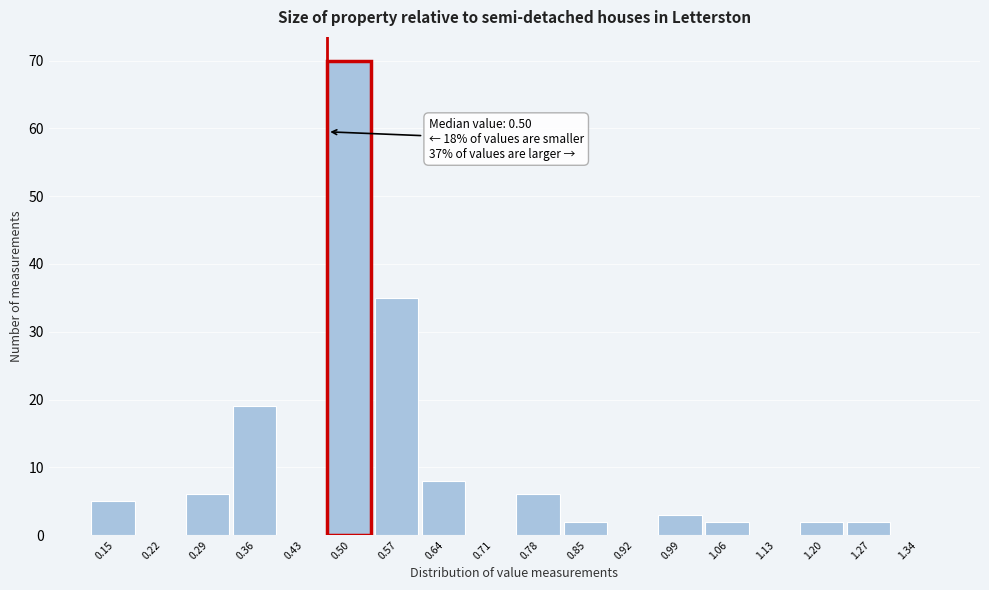

Reading left to right, transcribe all the data shown in this chart.

0.15=5	0.22=0	0.29=6	0.36=19	0.43=0	0.50=70	0.57=35	0.64=8	0.71=0	0.78=6	0.85=2	0.92=0	0.99=3	1.06=2	1.13=0	1.20=2	1.27=2	1.34=0